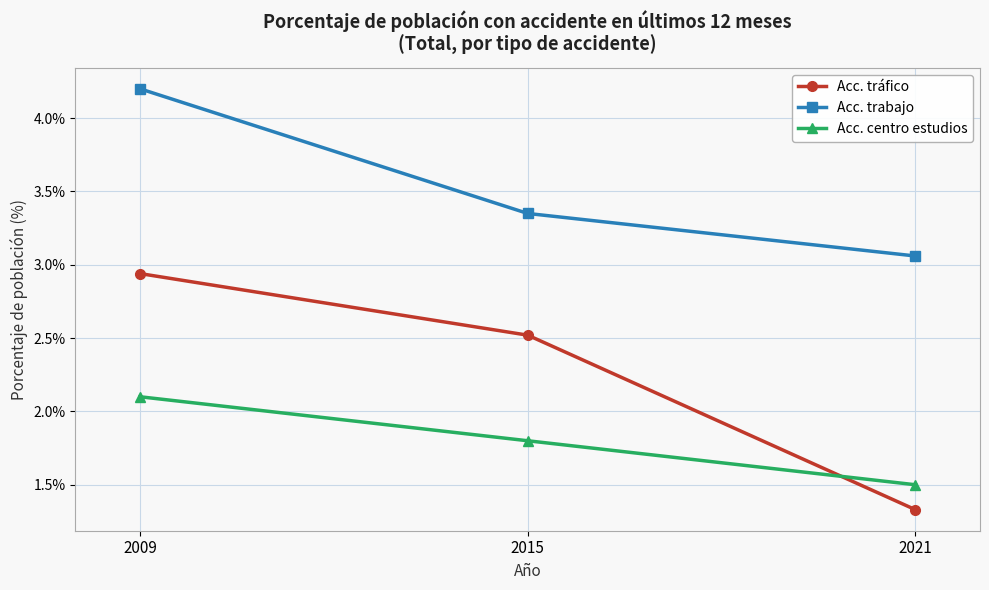

Is it true that Acc. trabajo equals 1.0 at 2009?

False